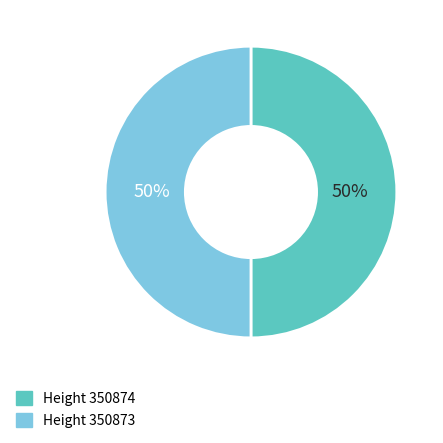

To the nearest percent, what is the average slice percentage?

50%